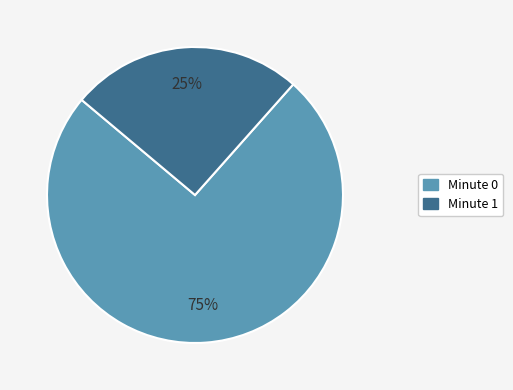

Is there a majority slice in this chart?

Yes